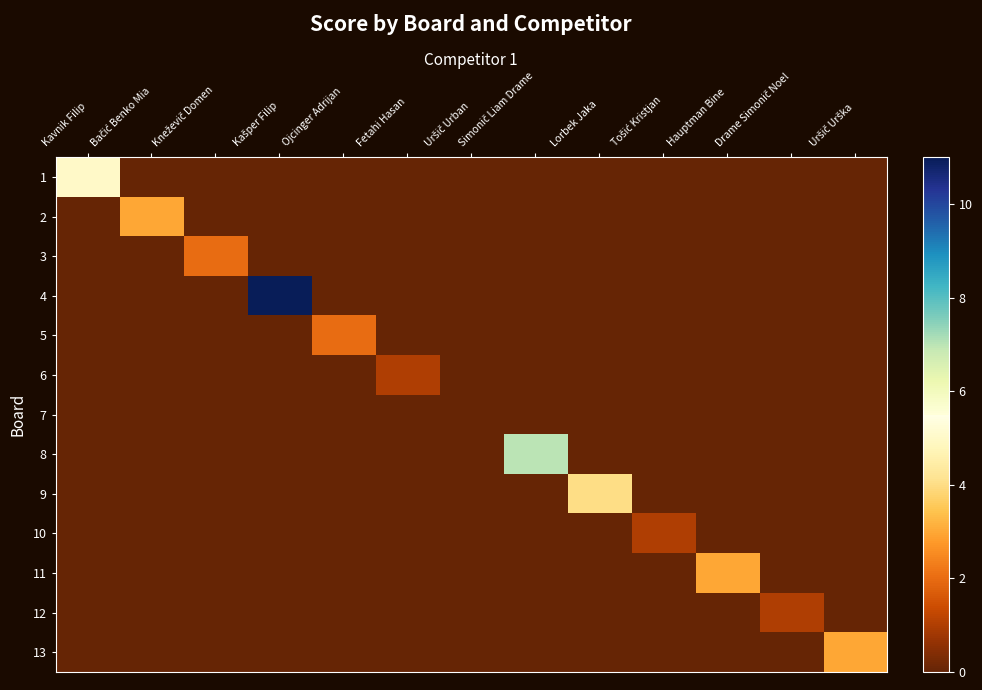

How many data points does each series have?

13